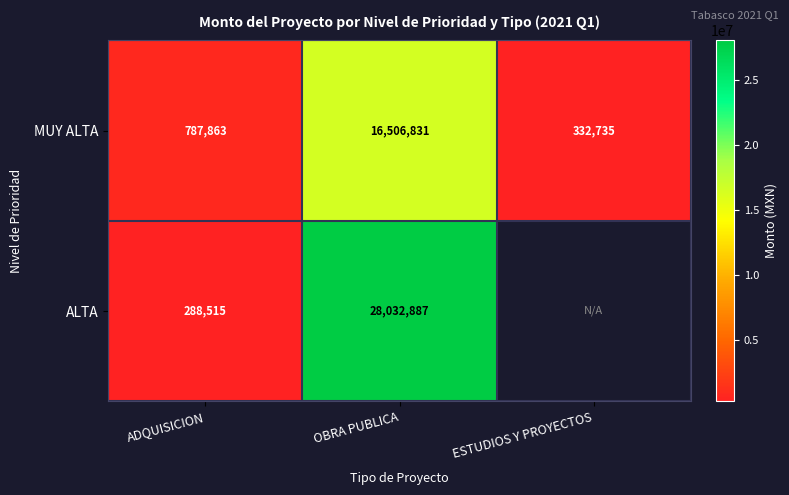

Is the value of MUY ALTA at ADQUISICION greater than the value of ALTA at OBRA PUBLICA?

No